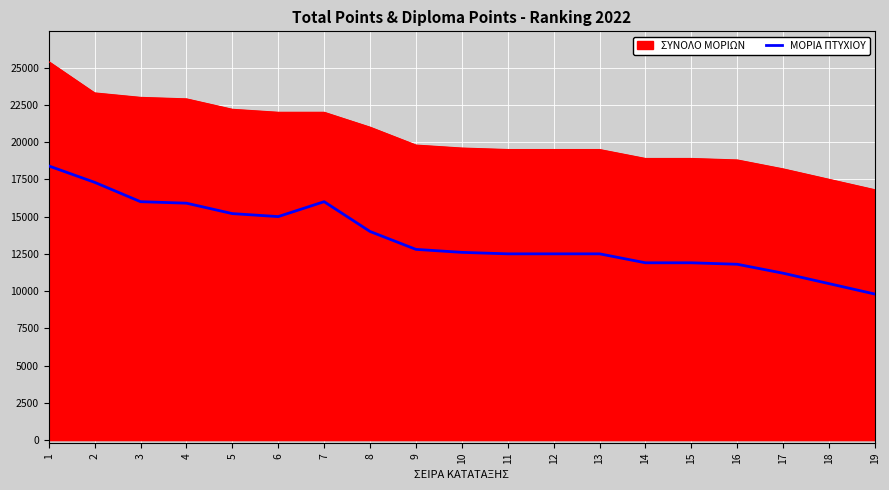

What is the minimum value shown in the chart?

9800